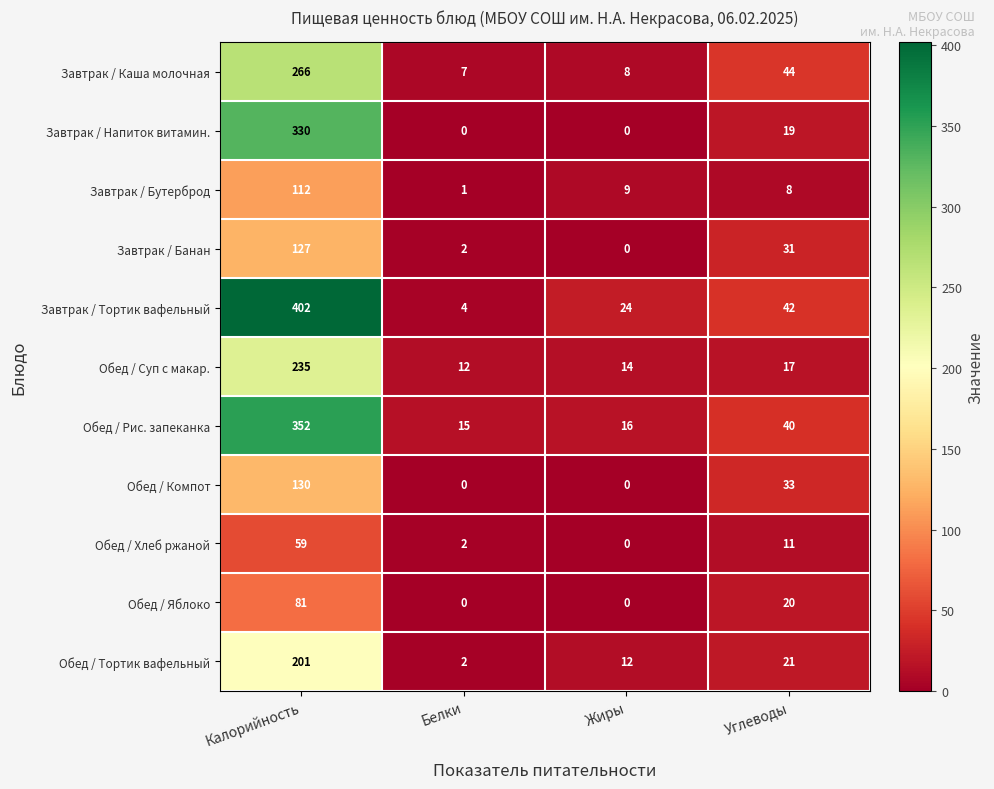

At which label is Завтрак / Бутерброд closest to 56?

Жиры